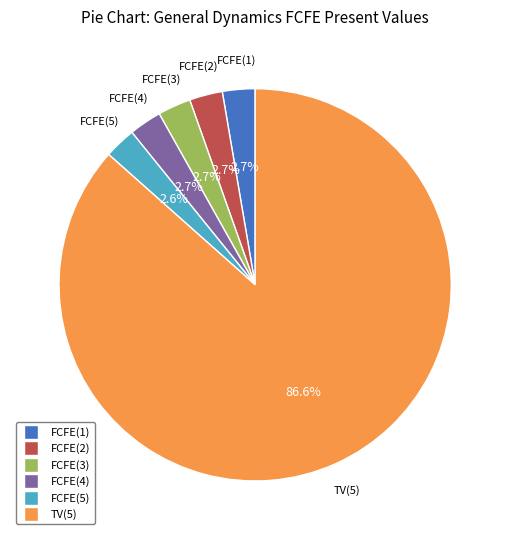

What percentage is the FCFE(4) slice, to the nearest percent?

3%